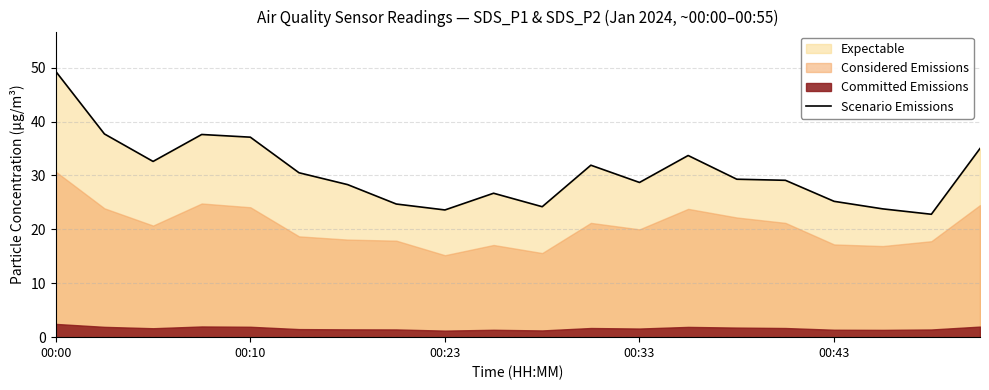

What is the change in value from 10 to 18?

-1.4